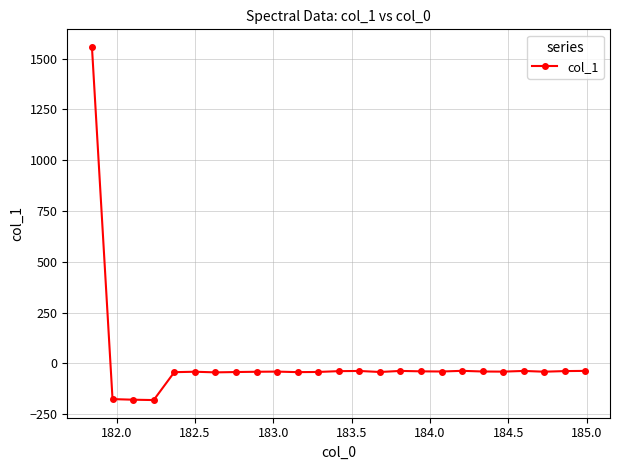

What is the value of the 24th point from the left?

-38.1